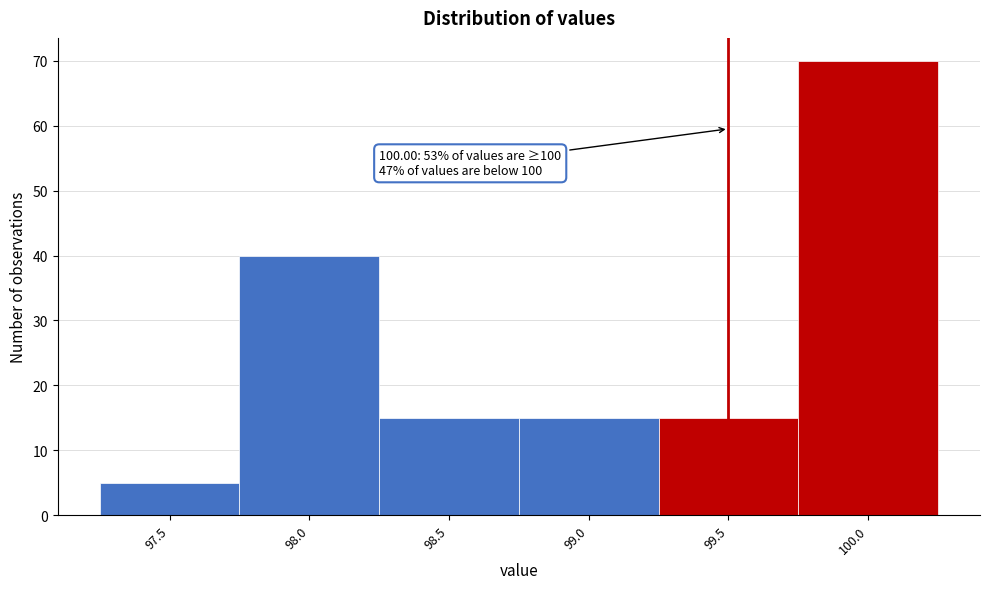

Reading left to right, extract all data points from this chart.

97.5=5	98.0=40	98.5=15	99.0=15	99.5=15	100.0=70